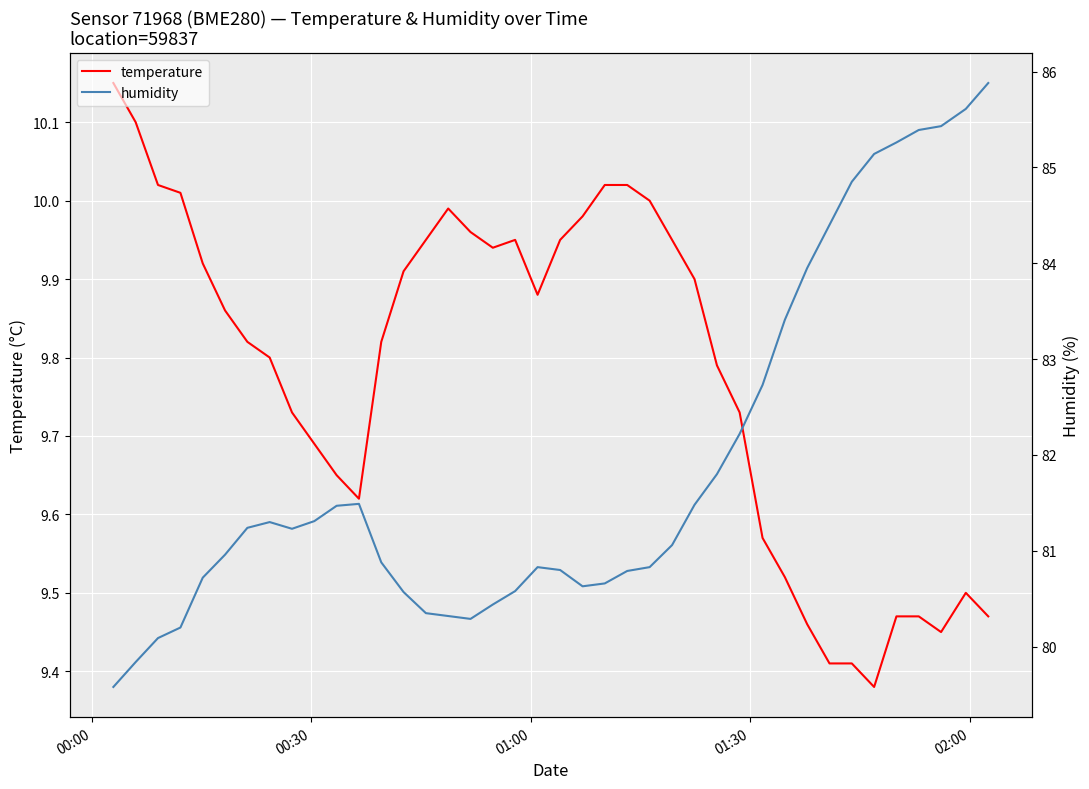

What is the sum of all humidity values?

3276.0